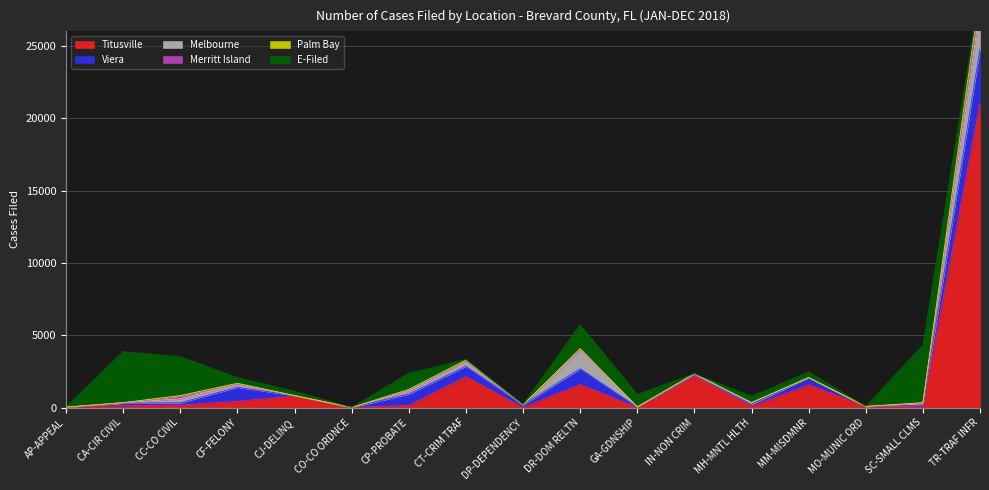

Which series changed the most between CJ-DELINQ and CO-CO ORDNCE?

Titusville